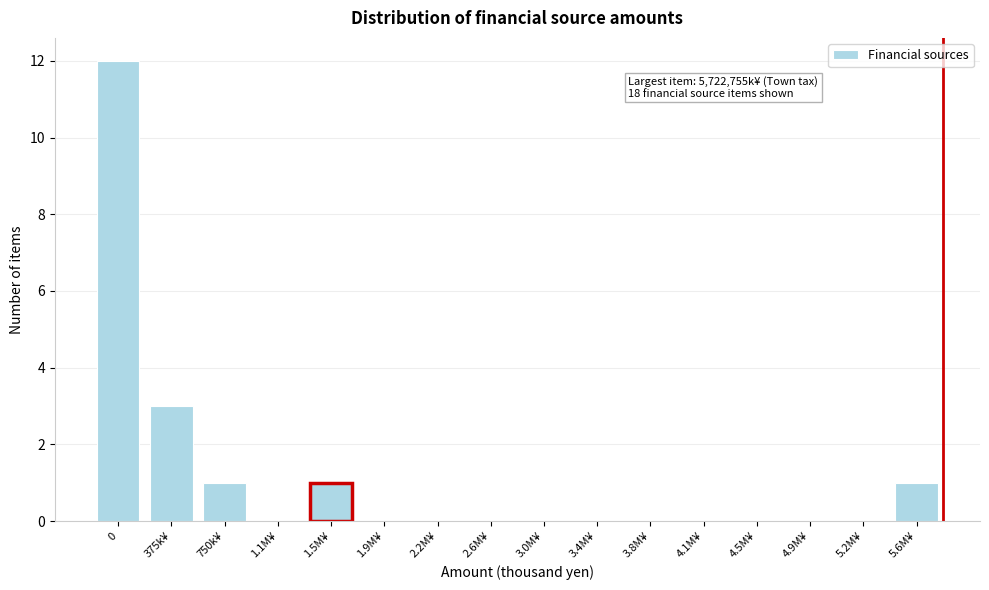

Reading right to left, what are all the values shown in this chart?

5.6M¥=1	5.2M¥=0	4.9M¥=0	4.5M¥=0	4.1M¥=0	3.8M¥=0	3.4M¥=0	3.0M¥=0	2.6M¥=0	2.2M¥=0	1.9M¥=0	1.5M¥=1	1.1M¥=0	750k¥=1	375k¥=3	0=12